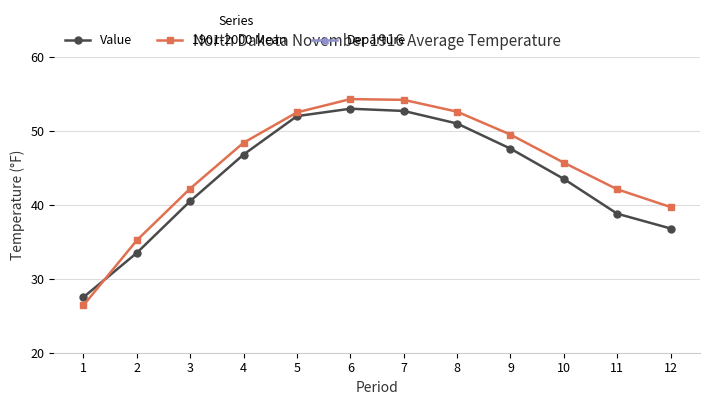

What are all the series names shown in the legend?

Value, 1901-2000 Mean, Departure